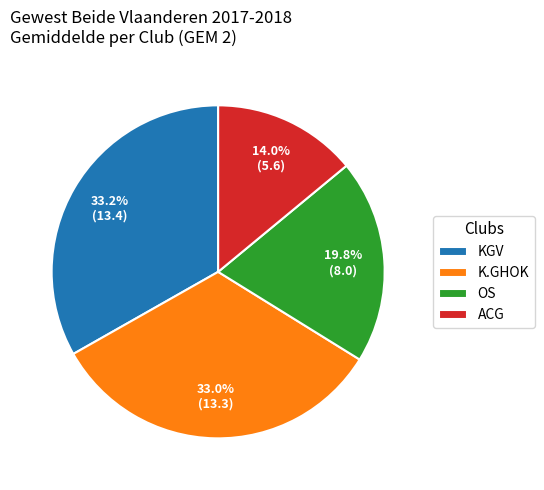

Is K.GHOK the majority of the pie?

No